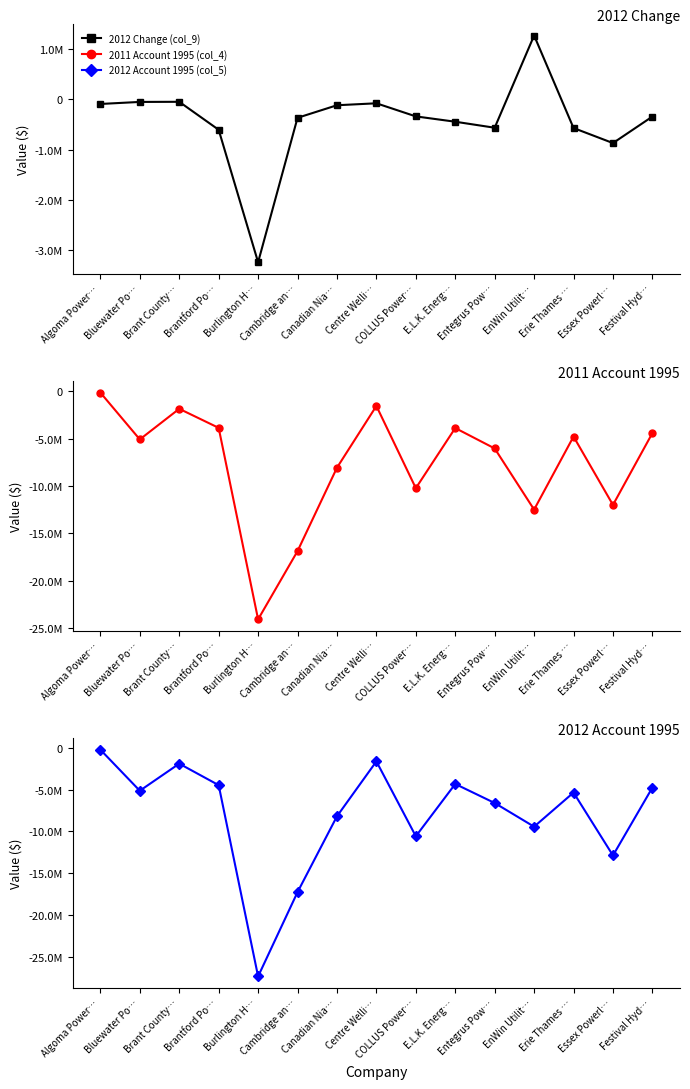

Reading left to right, list all the values displayed in this chart.

2012 Change (col_9): Algoma Power…=-92519	Bluewater Po…=-51985	Brant County…=-49479	Brantford Po…=-605551	Burlington H…=-3238245	Cambridge an…=-367721	Canadian Nia…=-117974	Centre Welli…=-79150	COLLUS Power…=-339434	E.L.K. Energ…=-445527	Entegrus Pow…=-564962	EnWin Utilit…=1268179	Erie Thames …=-570599	Essex Powerl…=-869852	Festival Hyd…=-342654
2011 Account 1995 (col_4): Algoma Power…=-121890	Bluewater Po…=-5074914	Brant County…=-1836974	Brantford Po…=-3851573	Burlington H…=-24106435	Cambridge an…=-16891915	Canadian Nia…=-8066800	Centre Welli…=-1534411	COLLUS Power…=-10231780	E.L.K. Energ…=-3871421	Entegrus Pow…=-6029791	EnWin Utilit…=-12499296	Erie Thames …=-4773539	Essex Powerl…=-12003010	Festival Hyd…=-4405061
2012 Account 1995 (col_5): Algoma Power…=-214409	Bluewater Po…=-5126899	Brant County…=-1886453	Brantford Po…=-4457124	Burlington H…=-27344680	Cambridge an…=-17259636	Canadian Nia…=-8184774	Centre Welli…=-1613561	COLLUS Power…=-10571214	E.L.K. Energ…=-4316948	Entegrus Pow…=-6594753	EnWin Utilit…=-9426948	Erie Thames …=-5344138	Essex Powerl…=-12872862	Festival Hyd…=-4747715